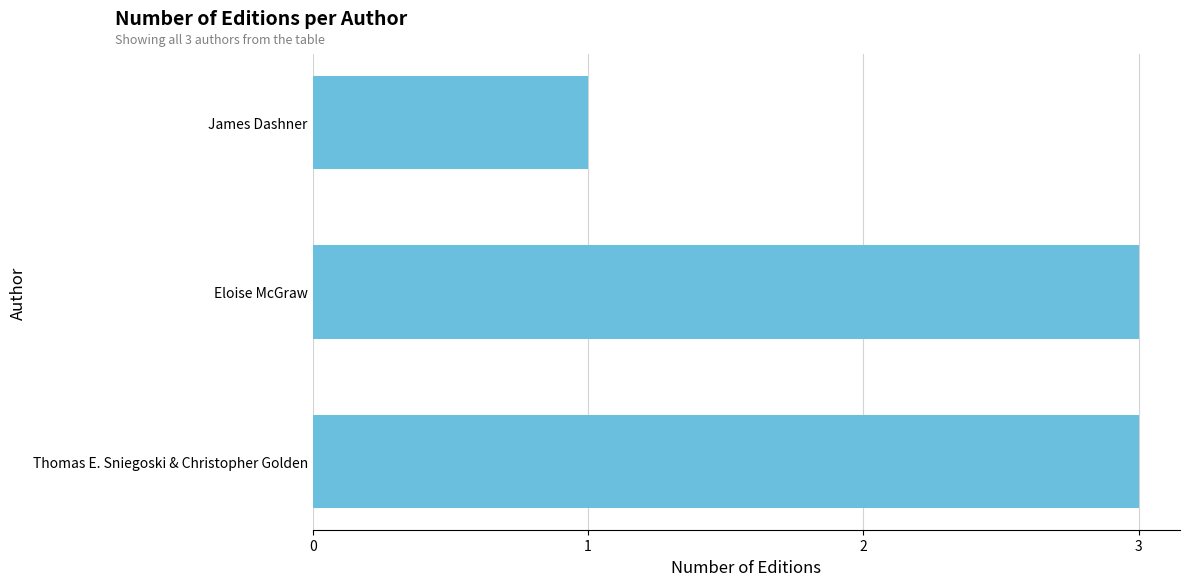

Read the value at Eloise McGraw.

3